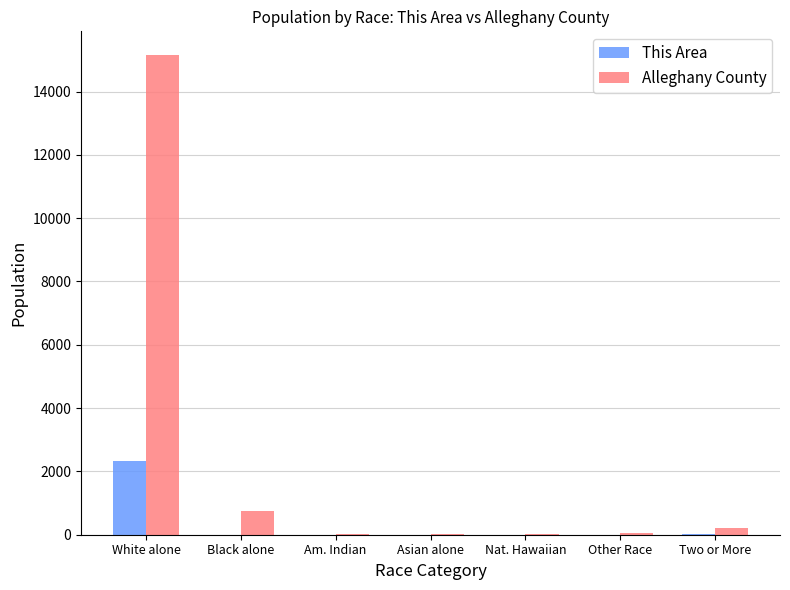

Which series has the largest total across all categories?

Alleghany County